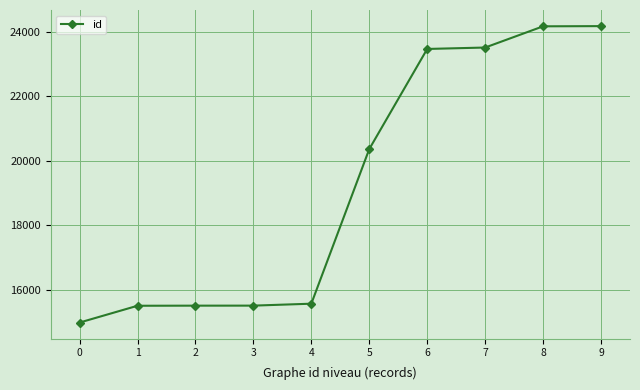

Which has a higher value, 5 or 3?

5